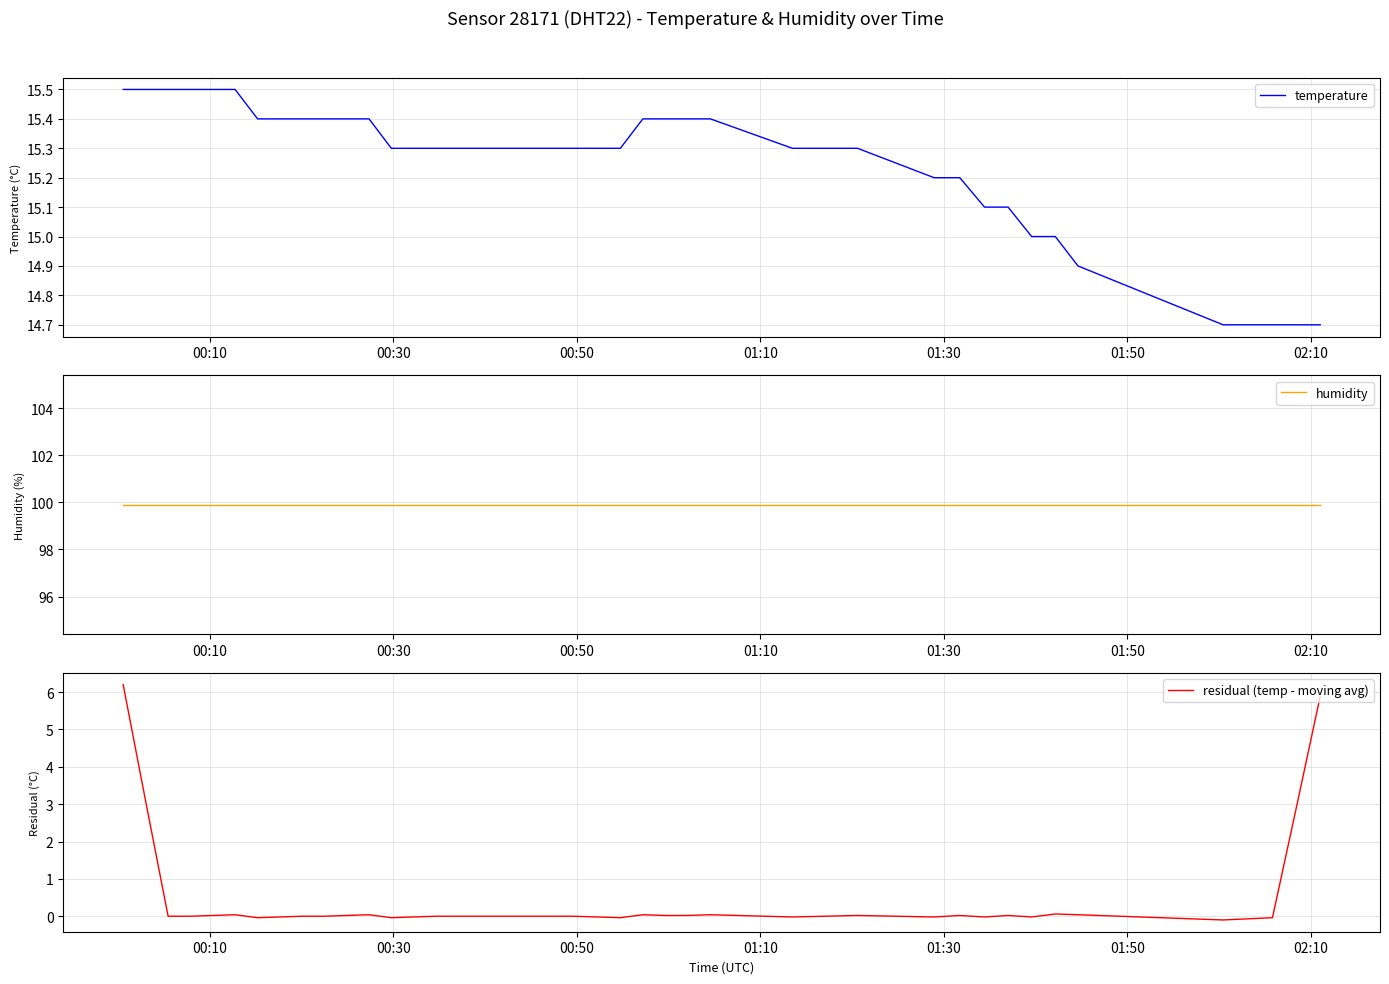

What is the highest value of the residual (temp - moving avg) series?

6.2